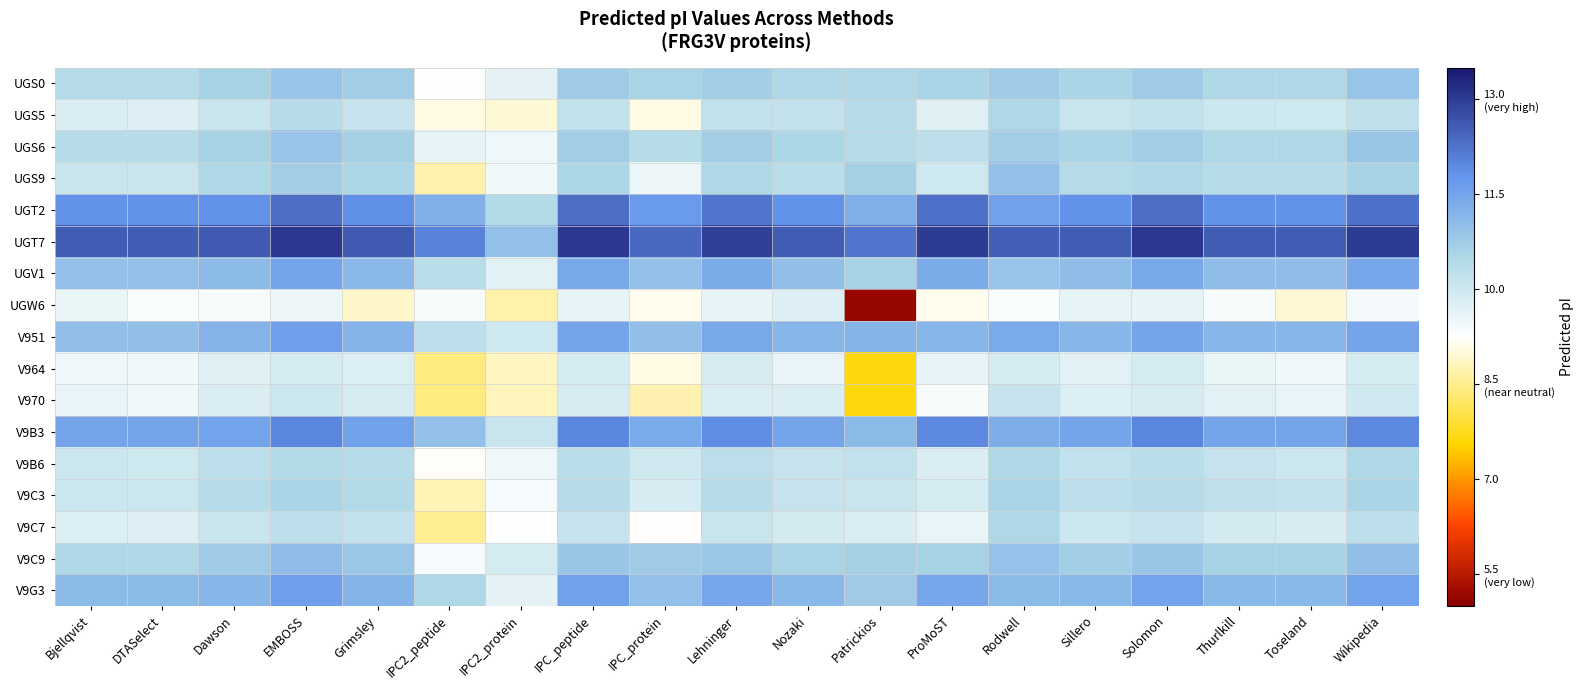

Reading left to right, what are all the values shown in this chart?

UGS0: Bjellqvist=10.4	DTASelect=10.4	Dawson=10.6	EMBOSS=10.9	Grimsley=10.7	IPC2_peptide=9.3	IPC2_protein=9.7	IPC_peptide=10.7	IPC_protein=10.6	Lehninger=10.7	Nozaki=10.5	Patrickios=10.5	ProMoST=10.6	Rodwell=10.7	Sillero=10.6	Solomon=10.7	Thurlkill=10.5	Toseland=10.5	Wikipedia=10.9
UGS5: Bjellqvist=9.8	DTASelect=9.8	Dawson=10.1	EMBOSS=10.4	Grimsley=10.1	IPC2_peptide=9.1	IPC2_protein=9.0	IPC_peptide=10.2	IPC_protein=9.1	Lehninger=10.2	Nozaki=10.2	Patrickios=10.3	ProMoST=9.7	Rodwell=10.5	Sillero=10.1	Solomon=10.2	Thurlkill=10.0	Toseland=10.0	Wikipedia=10.2
UGS6: Bjellqvist=10.4	DTASelect=10.3	Dawson=10.6	EMBOSS=10.9	Grimsley=10.7	IPC2_peptide=9.6	IPC2_protein=9.5	IPC_peptide=10.7	IPC_protein=10.3	Lehninger=10.7	Nozaki=10.5	Patrickios=10.4	ProMoST=10.2	Rodwell=10.7	Sillero=10.6	Solomon=10.7	Thurlkill=10.5	Toseland=10.5	Wikipedia=10.8
UGS9: Bjellqvist=10.1	DTASelect=10.1	Dawson=10.5	EMBOSS=10.7	Grimsley=10.5	IPC2_peptide=8.7	IPC2_protein=9.5	IPC_peptide=10.5	IPC_protein=9.5	Lehninger=10.5	Nozaki=10.3	Patrickios=10.7	ProMoST=10.0	Rodwell=11.0	Sillero=10.4	Solomon=10.5	Thurlkill=10.3	Toseland=10.3	Wikipedia=10.6
UGT2: Bjellqvist=11.8	DTASelect=11.8	Dawson=11.8	EMBOSS=12.3	Grimsley=11.9	IPC2_peptide=11.3	IPC2_protein=10.4	IPC_peptide=12.3	IPC_protein=11.7	Lehninger=12.2	Nozaki=11.8	Patrickios=11.3	ProMoST=12.3	Rodwell=11.6	Sillero=11.8	Solomon=12.3	Thurlkill=11.8	Toseland=11.8	Wikipedia=12.3
UGT7: Bjellqvist=12.5	DTASelect=12.5	Dawson=12.6	EMBOSS=13.1	Grimsley=12.6	IPC2_peptide=12.0	IPC2_protein=10.9	IPC_peptide=13.0	IPC_protein=12.4	Lehninger=12.9	Nozaki=12.6	Patrickios=12.2	ProMoST=13.0	Rodwell=12.5	Sillero=12.6	Solomon=13.0	Thurlkill=12.6	Toseland=12.6	Wikipedia=13.0
UGV1: Bjellqvist=11.0	DTASelect=11.0	Dawson=11.1	EMBOSS=11.5	Grimsley=11.1	IPC2_peptide=10.3	IPC2_protein=9.7	IPC_peptide=11.4	IPC_protein=11.0	Lehninger=11.4	Nozaki=11.0	Patrickios=10.6	ProMoST=11.3	Rodwell=10.9	Sillero=11.0	Solomon=11.4	Thurlkill=11.0	Toseland=11.0	Wikipedia=11.5
UGW6: Bjellqvist=9.6	DTASelect=9.3	Dawson=9.4	EMBOSS=9.5	Grimsley=8.9	IPC2_peptide=9.4	IPC2_protein=8.7	IPC_peptide=9.6	IPC_protein=9.1	Lehninger=9.6	Nozaki=9.8	Patrickios=5.2	ProMoST=9.1	Rodwell=9.3	Sillero=9.6	Solomon=9.6	Thurlkill=9.4	Toseland=9.0	Wikipedia=9.4
V951: Bjellqvist=11.0	DTASelect=11.0	Dawson=11.2	EMBOSS=11.6	Grimsley=11.2	IPC2_peptide=10.3	IPC2_protein=10.0	IPC_peptide=11.5	IPC_protein=11.0	Lehninger=11.4	Nozaki=11.2	Patrickios=11.2	ProMoST=11.2	Rodwell=11.4	Sillero=11.2	Solomon=11.5	Thurlkill=11.2	Toseland=11.2	Wikipedia=11.5
V964: Bjellqvist=9.5	DTASelect=9.5	Dawson=9.7	EMBOSS=9.9	Grimsley=9.8	IPC2_peptide=8.4	IPC2_protein=8.8	IPC_peptide=9.9	IPC_protein=9.1	Lehninger=9.9	Nozaki=9.6	Patrickios=7.6	ProMoST=9.6	Rodwell=9.9	Sillero=9.7	Solomon=9.9	Thurlkill=9.6	Toseland=9.5	Wikipedia=9.9
V970: Bjellqvist=9.6	DTASelect=9.5	Dawson=9.8	EMBOSS=10.0	Grimsley=9.9	IPC2_peptide=8.4	IPC2_protein=8.8	IPC_peptide=9.9	IPC_protein=8.7	Lehninger=9.8	Nozaki=9.8	Patrickios=7.6	ProMoST=9.4	Rodwell=10.1	Sillero=9.8	Solomon=9.9	Thurlkill=9.7	Toseland=9.6	Wikipedia=10.0
V9B3: Bjellqvist=11.5	DTASelect=11.5	Dawson=11.5	EMBOSS=12.0	Grimsley=11.6	IPC2_peptide=10.9	IPC2_protein=10.1	IPC_peptide=12.0	IPC_protein=11.4	Lehninger=11.9	Nozaki=11.5	Patrickios=11.1	ProMoST=12.0	Rodwell=11.3	Sillero=11.5	Solomon=12.0	Thurlkill=11.5	Toseland=11.5	Wikipedia=12.0
V9B6: Bjellqvist=10.0	DTASelect=10.0	Dawson=10.3	EMBOSS=10.4	Grimsley=10.4	IPC2_peptide=9.2	IPC2_protein=9.5	IPC_peptide=10.3	IPC_protein=10.0	Lehninger=10.3	Nozaki=10.1	Patrickios=10.2	ProMoST=9.8	Rodwell=10.5	Sillero=10.2	Solomon=10.3	Thurlkill=10.1	Toseland=10.0	Wikipedia=10.5
V9C3: Bjellqvist=10.1	DTASelect=10.1	Dawson=10.4	EMBOSS=10.6	Grimsley=10.4	IPC2_peptide=8.8	IPC2_protein=9.4	IPC_peptide=10.4	IPC_protein=9.9	Lehninger=10.4	Nozaki=10.1	Patrickios=10.1	ProMoST=9.9	Rodwell=10.6	Sillero=10.3	Solomon=10.4	Thurlkill=10.2	Toseland=10.2	Wikipedia=10.6
V9C7: Bjellqvist=9.8	DTASelect=9.8	Dawson=10.1	EMBOSS=10.3	Grimsley=10.2	IPC2_peptide=8.6	IPC2_protein=9.3	IPC_peptide=10.1	IPC_protein=9.2	Lehninger=10.1	Nozaki=9.9	Patrickios=9.8	ProMoST=9.6	Rodwell=10.5	Sillero=10.0	Solomon=10.1	Thurlkill=9.9	Toseland=9.9	Wikipedia=10.3
V9C9: Bjellqvist=10.5	DTASelect=10.5	Dawson=10.8	EMBOSS=11.0	Grimsley=10.8	IPC2_peptide=9.4	IPC2_protein=9.9	IPC_peptide=10.9	IPC_protein=10.7	Lehninger=10.8	Nozaki=10.6	Patrickios=10.7	ProMoST=10.6	Rodwell=10.9	Sillero=10.7	Solomon=10.9	Thurlkill=10.6	Toseland=10.6	Wikipedia=11.0
V9G3: Bjellqvist=11.1	DTASelect=11.1	Dawson=11.2	EMBOSS=11.6	Grimsley=11.2	IPC2_peptide=10.5	IPC2_protein=9.7	IPC_peptide=11.6	IPC_protein=10.9	Lehninger=11.5	Nozaki=11.1	Patrickios=10.8	ProMoST=11.5	Rodwell=11.1	Sillero=11.1	Solomon=11.5	Thurlkill=11.1	Toseland=11.1	Wikipedia=11.5